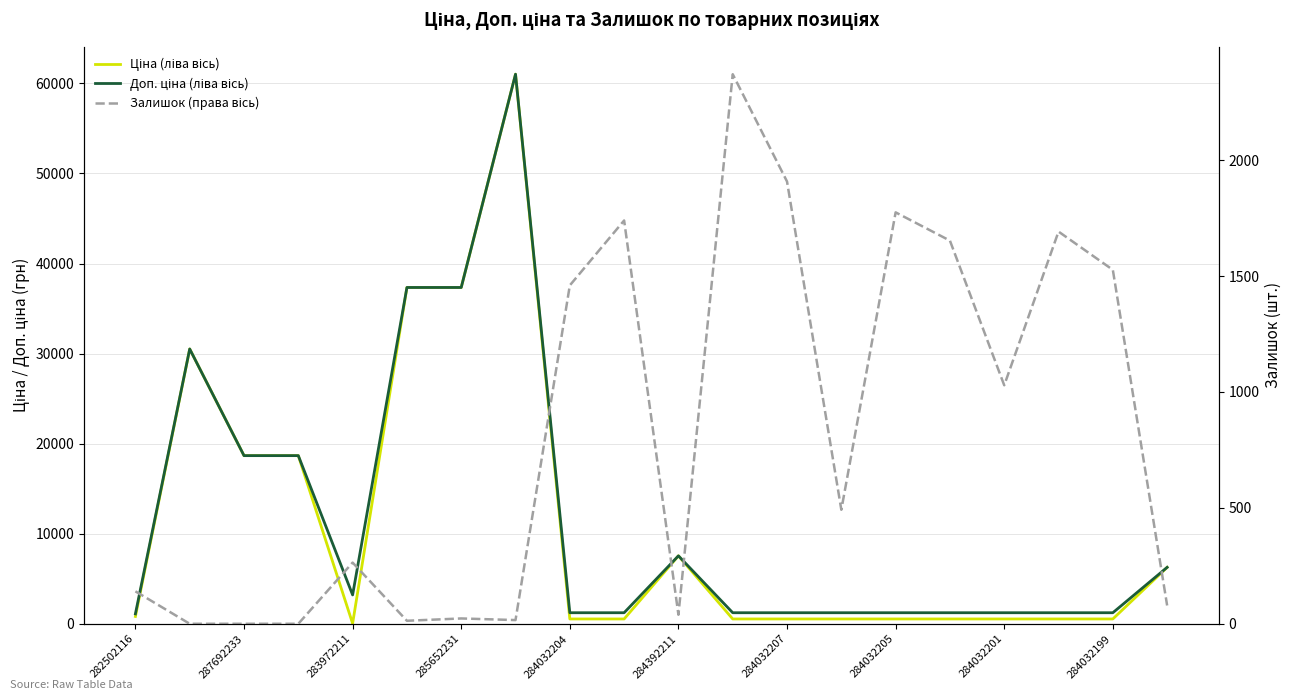

Rank the series by their maximum value, from lowest to highest.

Залишок (права вісь), Ціна (ліва вісь), Доп. ціна (ліва вісь)